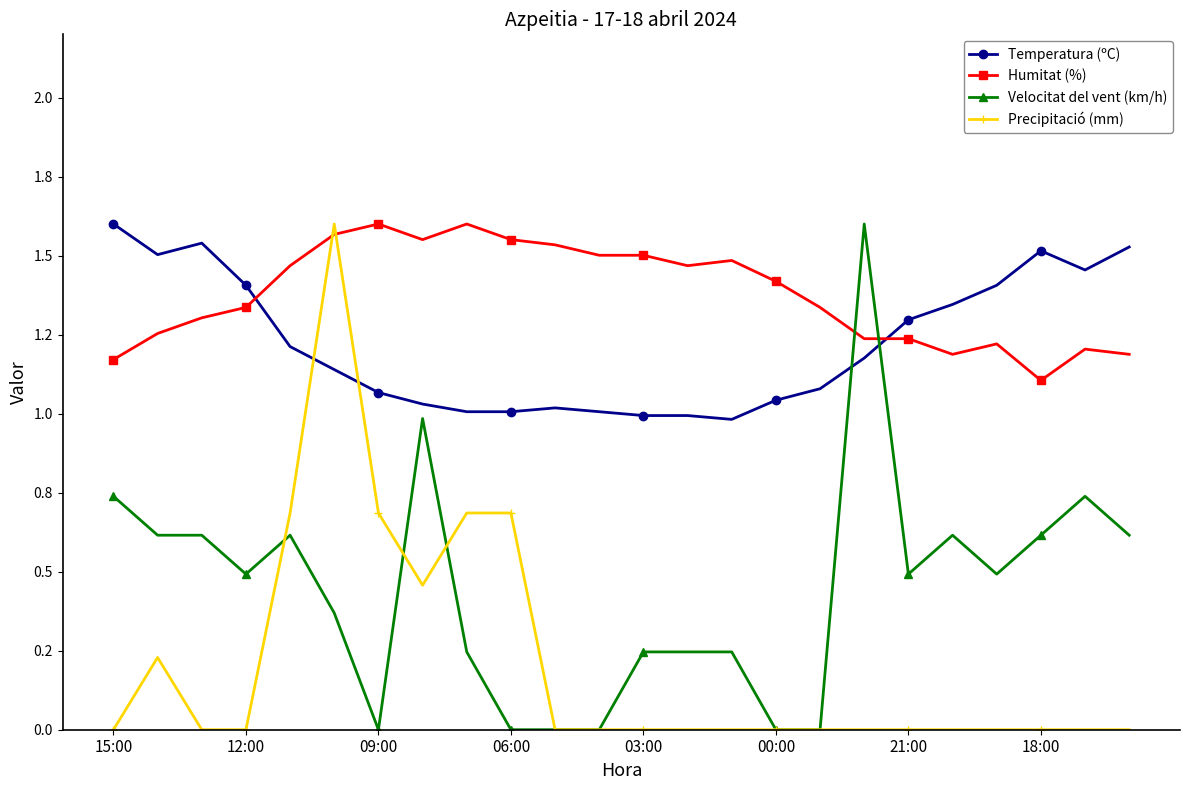

What is the difference between the maximum and minimum values in the Humitat (%) series?

0.5